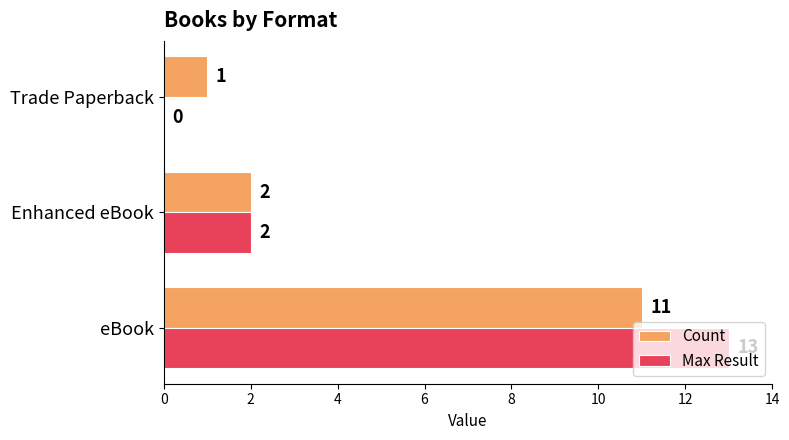

Count the Max Result values in the range 0 to 13.

3